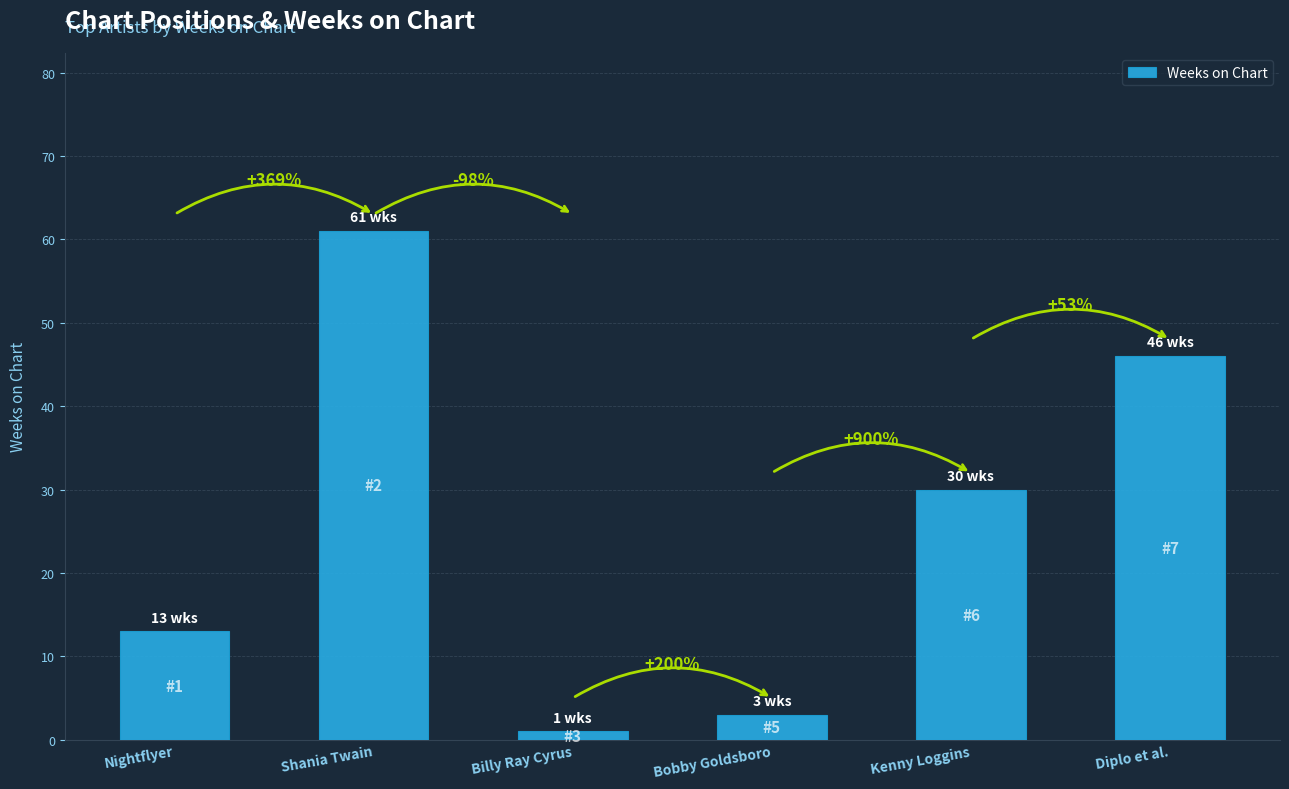

How many bars are there in total?

6